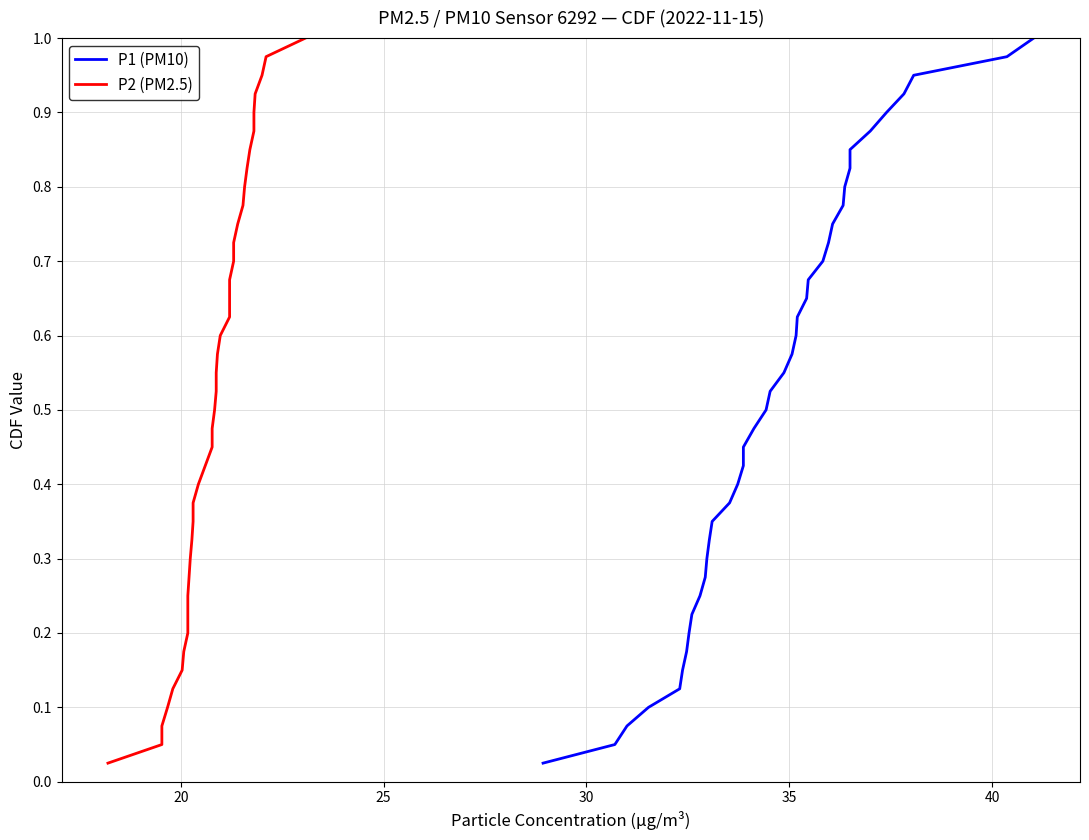

Does the chart display data point markers on the line(s)?

No